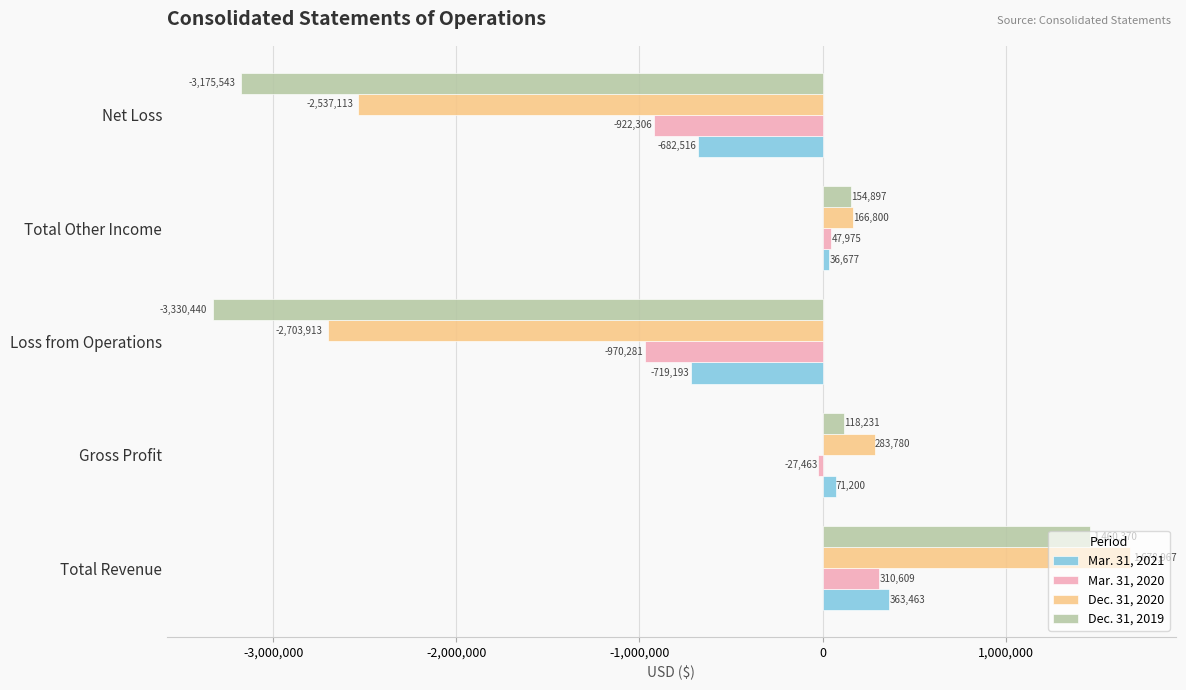

List the series in order of their peak value, lowest first.

Mar. 31, 2020, Mar. 31, 2021, Dec. 31, 2019, Dec. 31, 2020